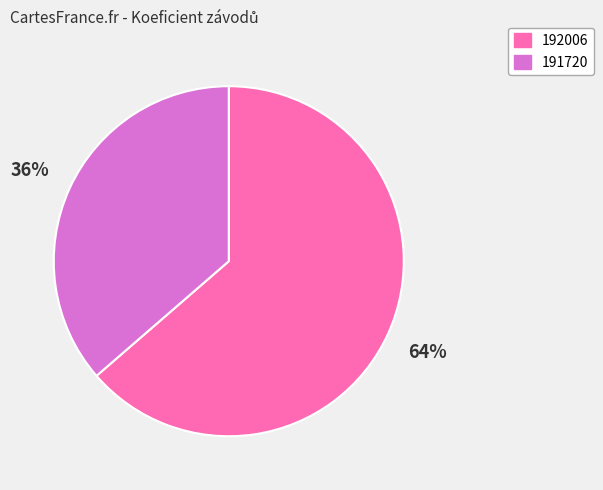

Which slice is the smallest?

191720